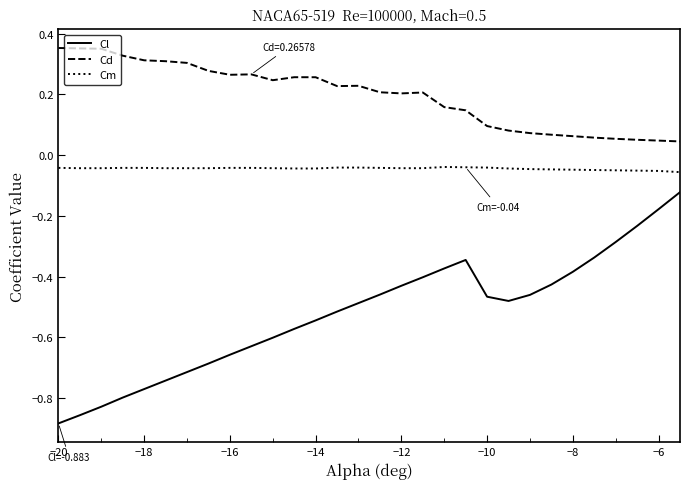

True or false: Cd and Cl intersect in this chart.

False